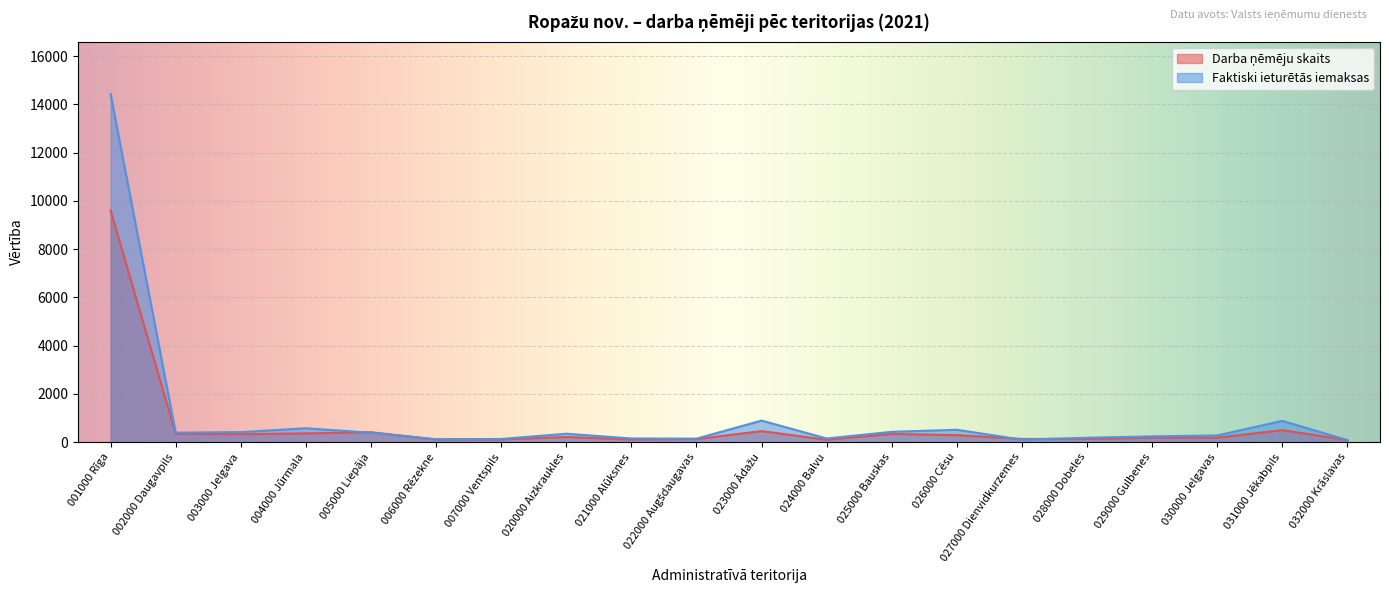

What is the sum of all Faktiski ieturētās iemaksas values?

20919.5